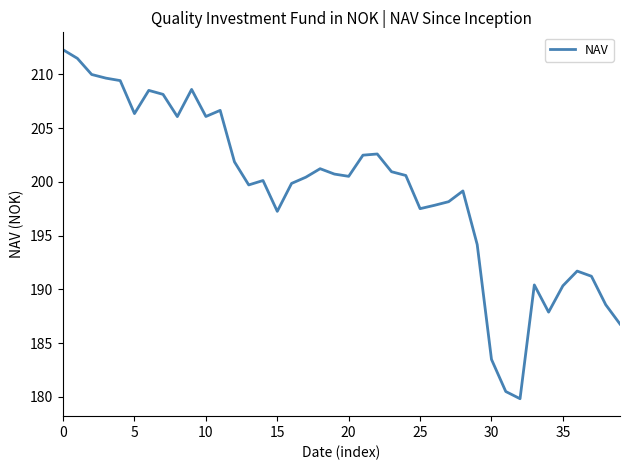

What is the smallest value displayed?

179.8